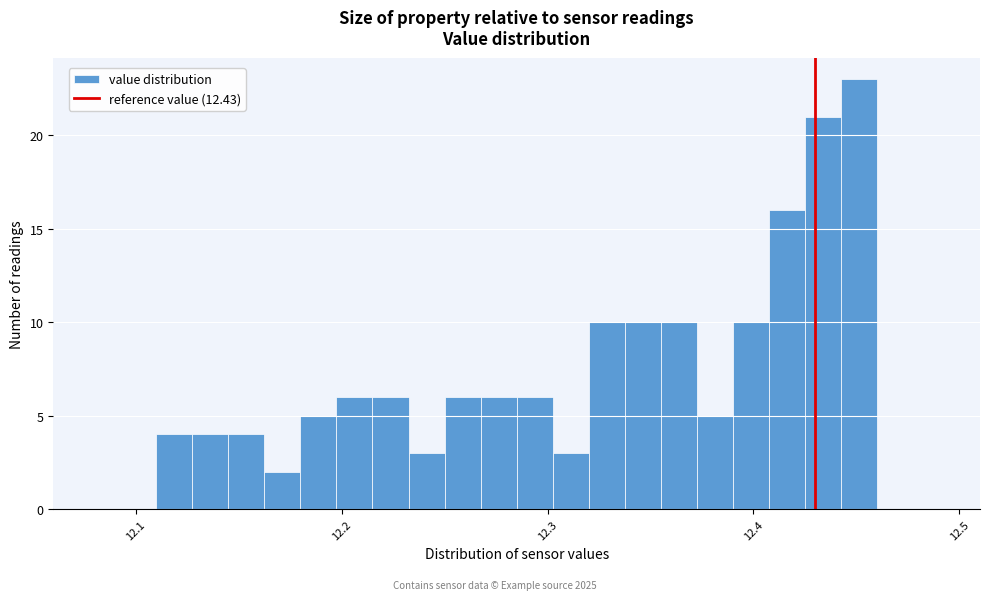

Read against the x-axis, roughly where is the centre of the tallest bar?

12.45